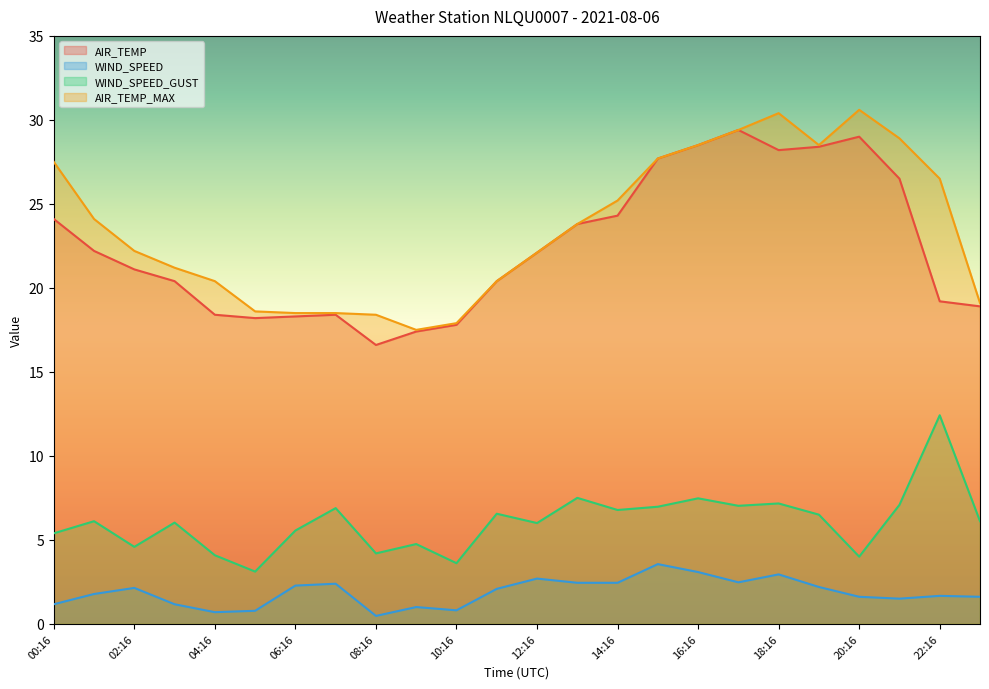

True or false: AIR_TEMP_MAX has more than 0 interior local peaks.

True